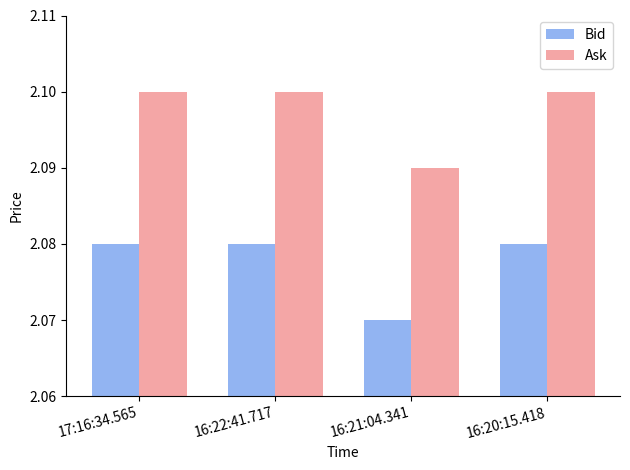

At how many categories does at least one series exceed 2?

4